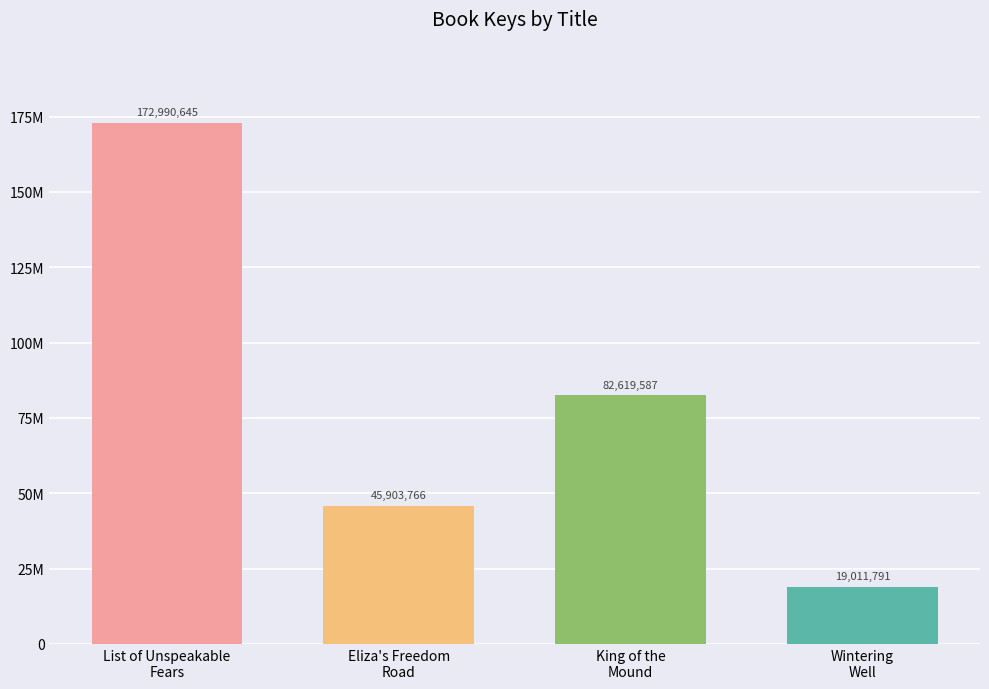

Rank the categories by value from highest to lowest.

List of Unspeakable
Fears, King of the
Mound, Eliza's Freedom
Road, Wintering
Well